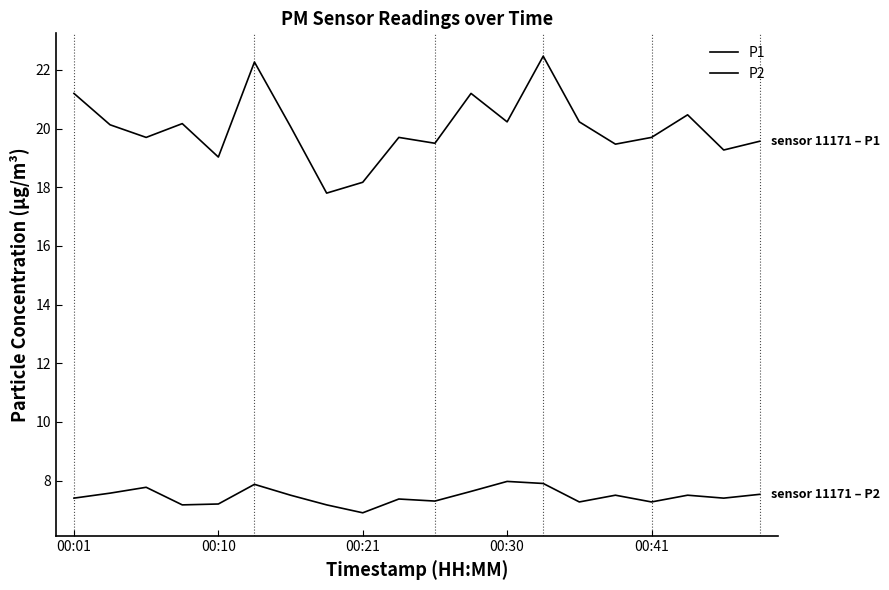

How many lines are shown in the chart?

2